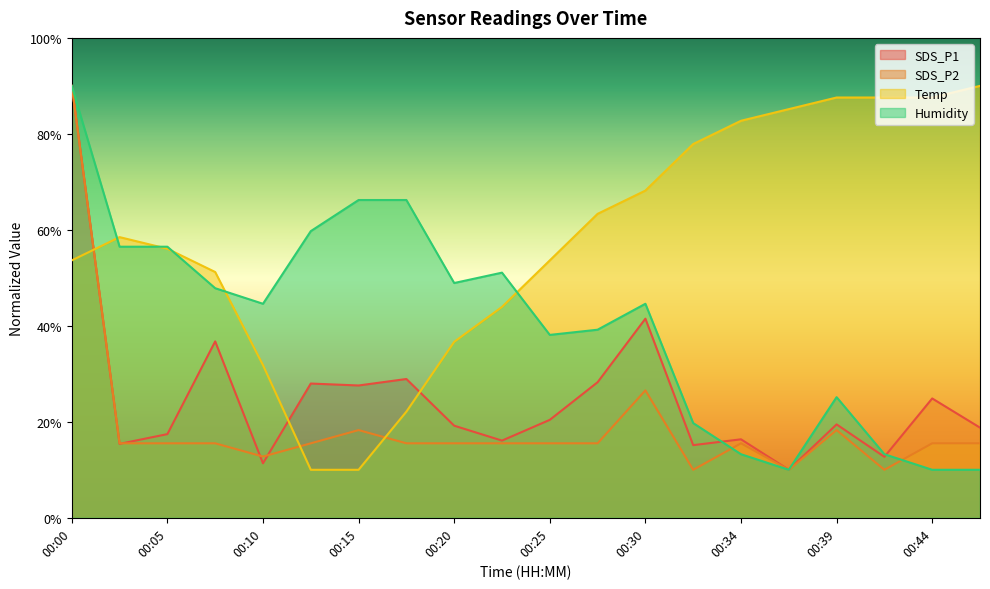

The value of Humidity at 00:00 is 90.0. True or false?

True